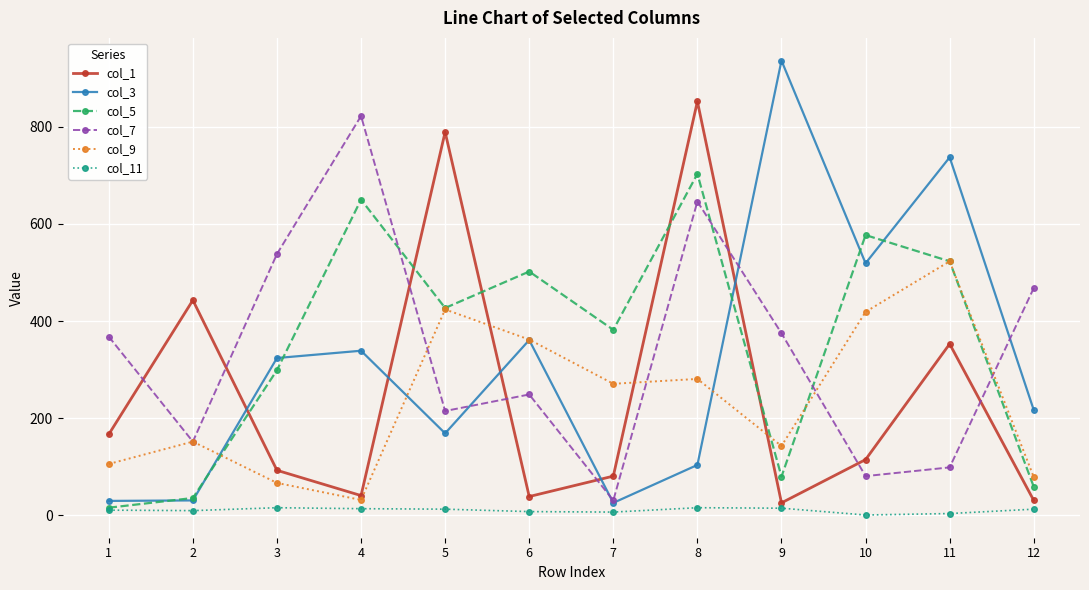

How many values in the col_11 series are below 13?

6